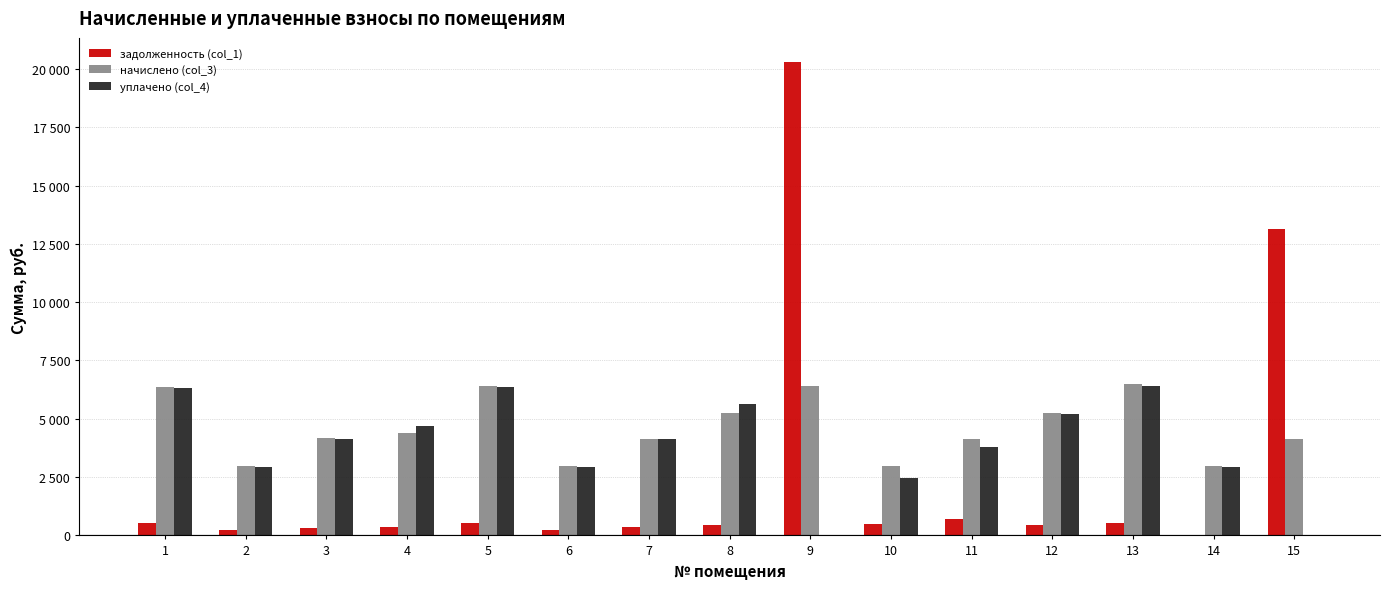

Are the bars grouped side by side (vs. stacked)?

Yes